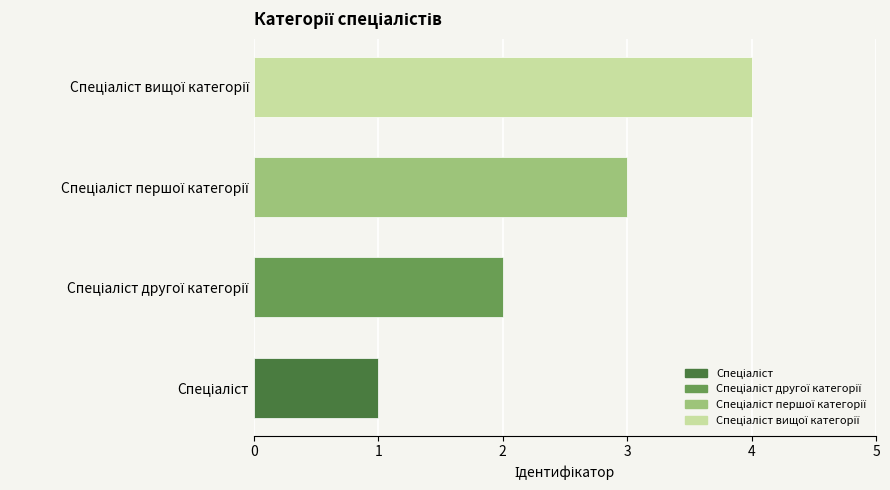

Are the bars grouped side by side (vs. stacked)?

No